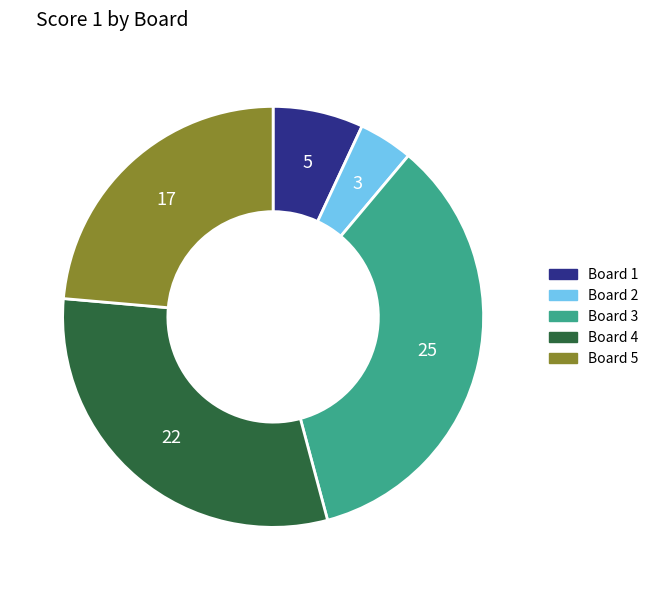

Is it true that Board 4 is 31% of the pie?

True